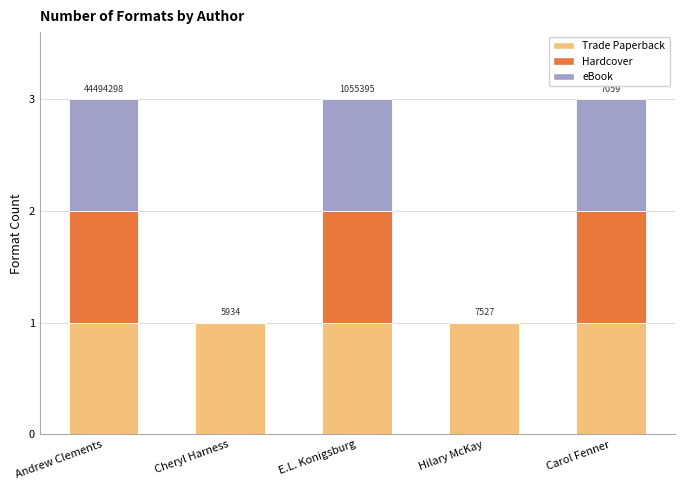

What is the total value across all series at Carol Fenner?

3